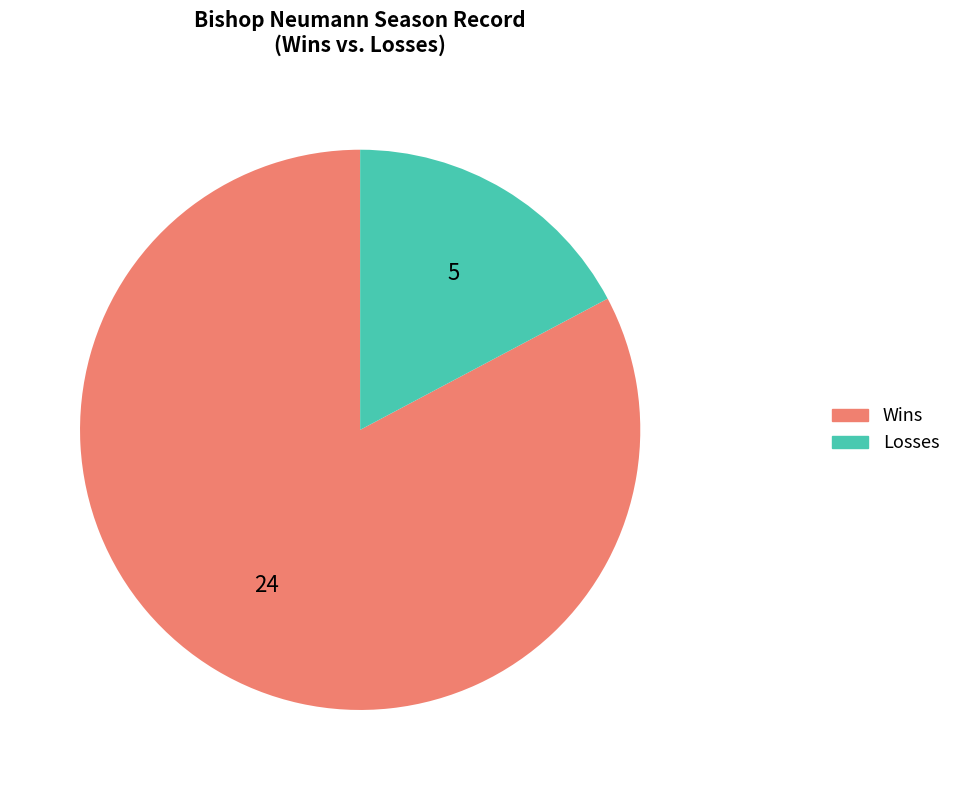

What is the smallest slice in the pie chart?

Losses